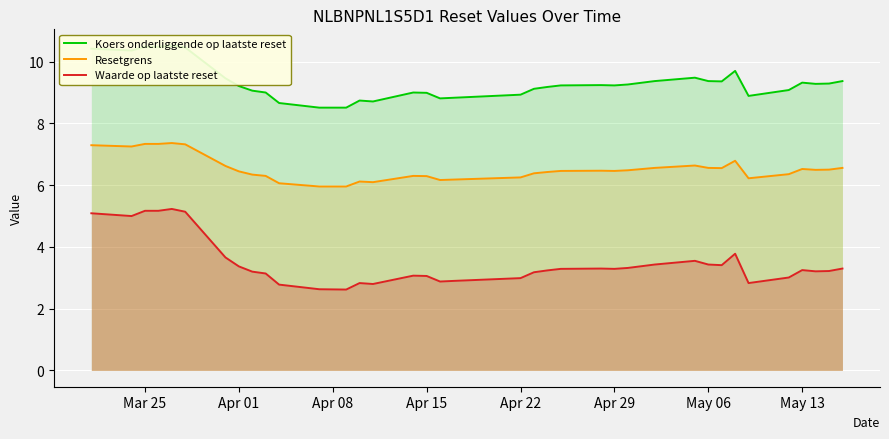

What is the value of the Koers onderliggende op laatste reset point at the 3rd from the left?

10.5